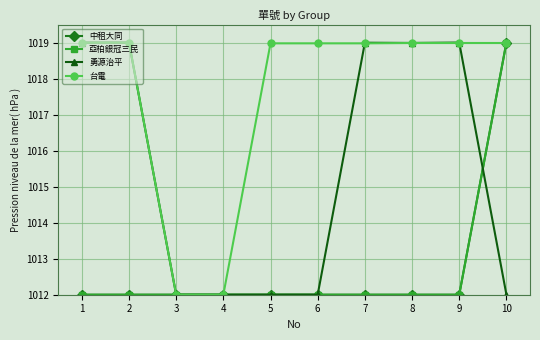

What is the value of the 亞柏銀冠三民 point at the 8th from the left?

1012.0